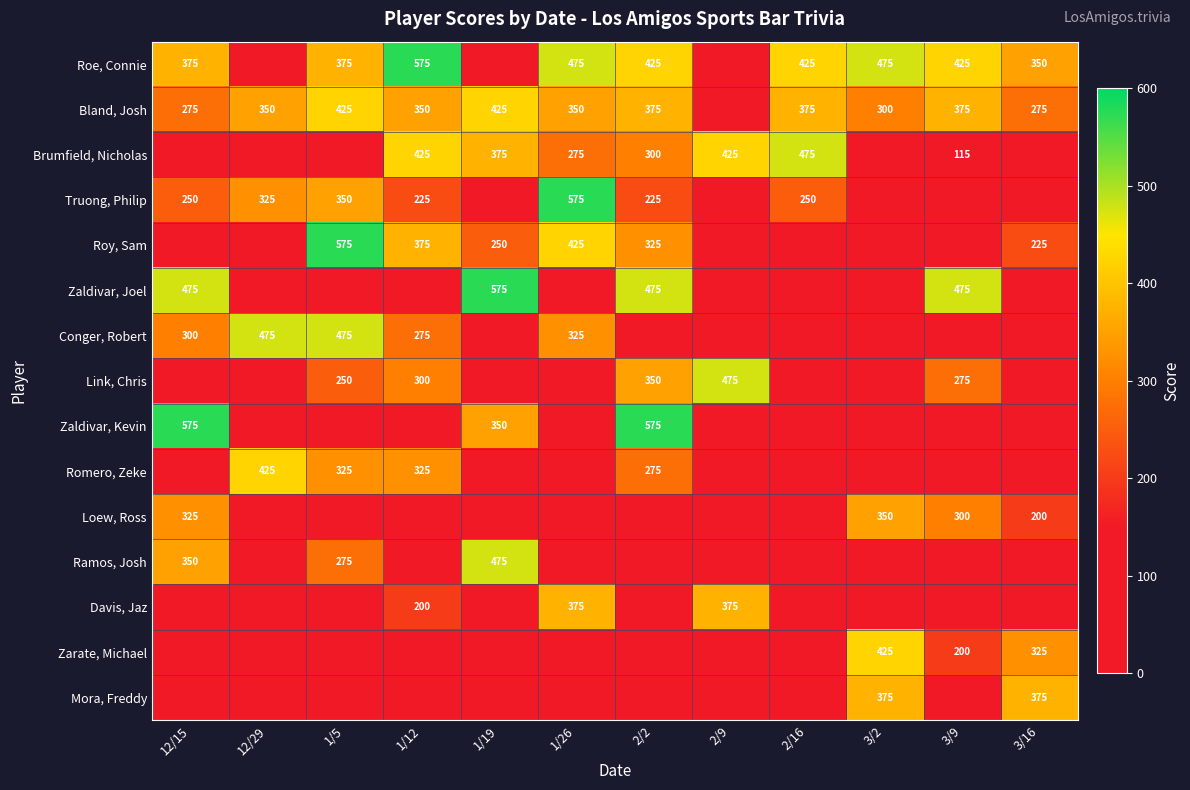

The value of Roe, Connie at 3/2 is 218. True or false?

False